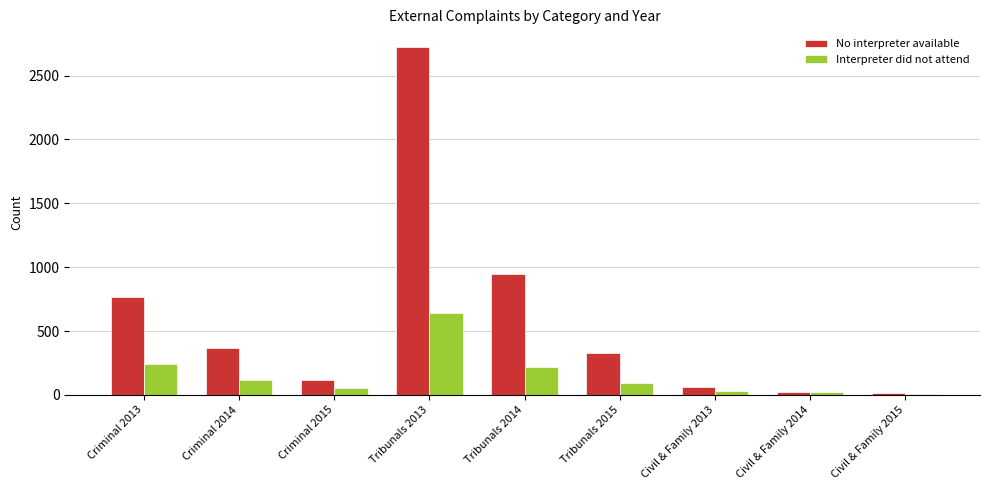

What are all the series names shown in the legend?

No interpreter available, Interpreter did not attend